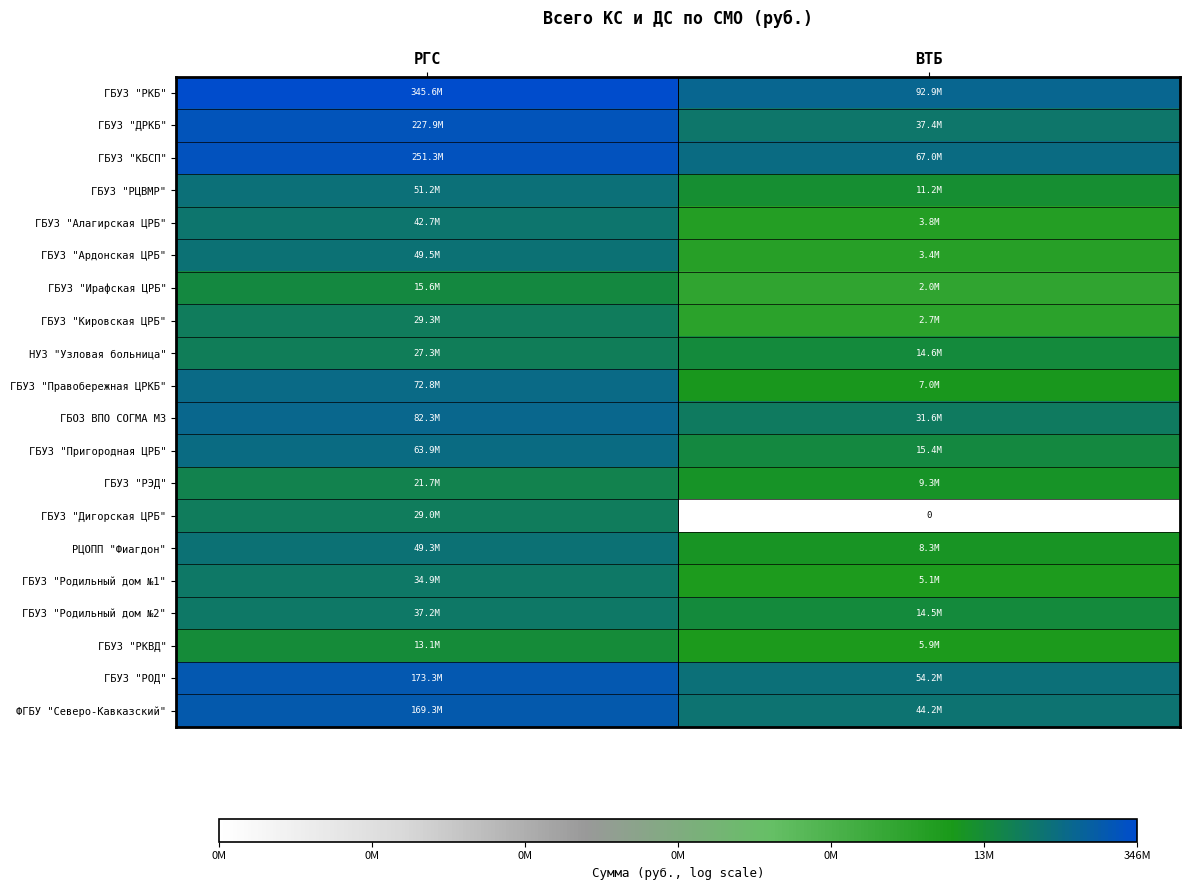

At how many categories does at least one series exceed 13?

2